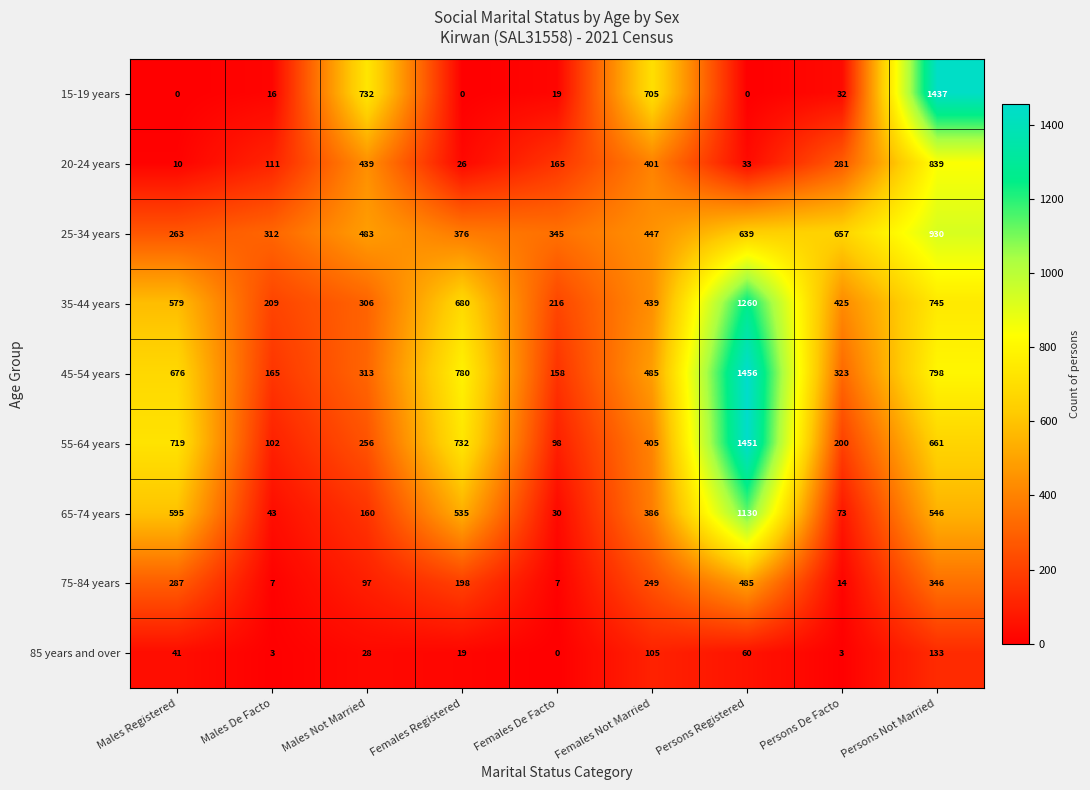

At how many categories does at least one series exceed 1326?

2